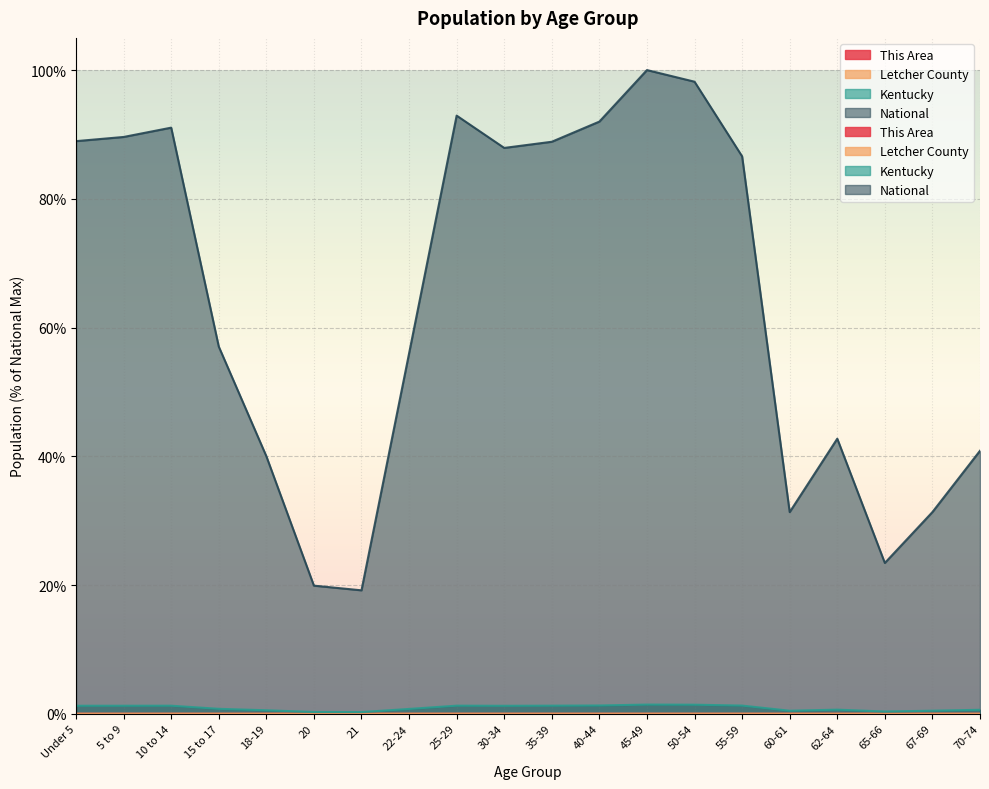

What is the spread (max minus min) of values at 50-54?

98.2